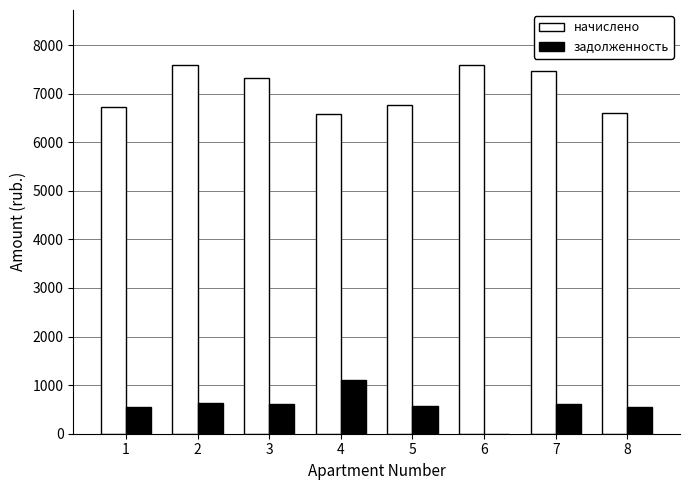

Is it true that начислено equals 4588.7 at 7?

False